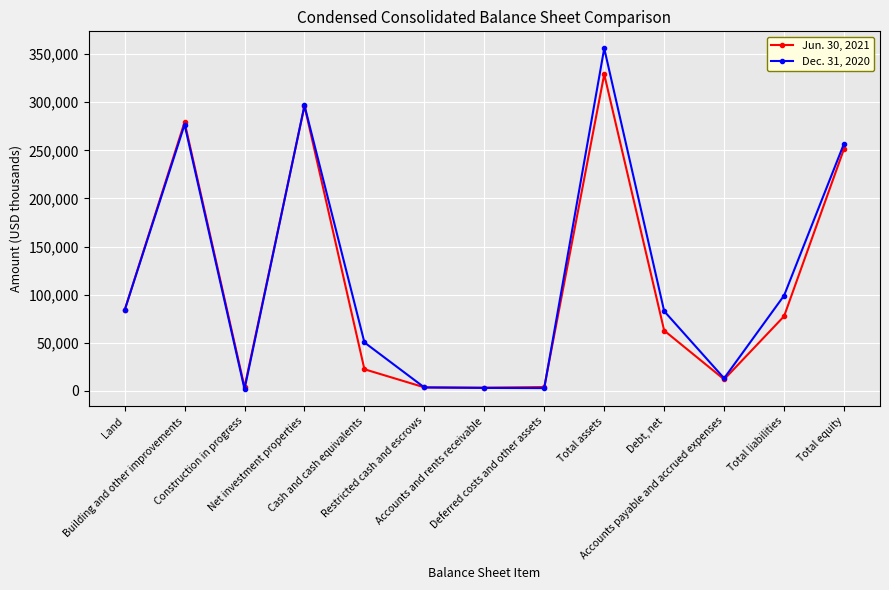

What is the label of the 8th point from the right?

Restricted cash and escrows